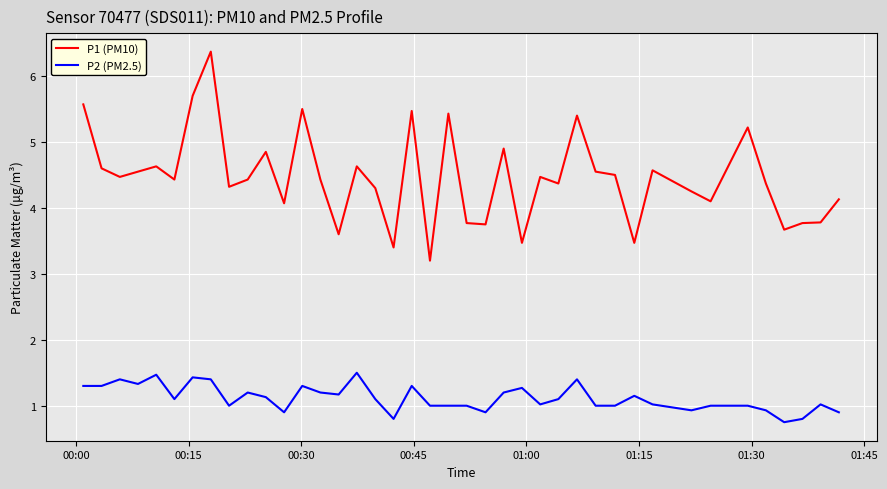

True or false: P2 (PM2.5) and P1 (PM10) intersect in this chart.

False